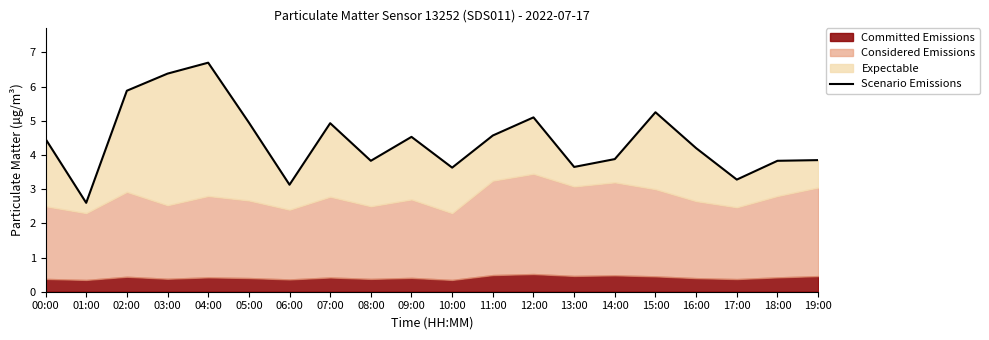

Read the value at 13:00.

3.6